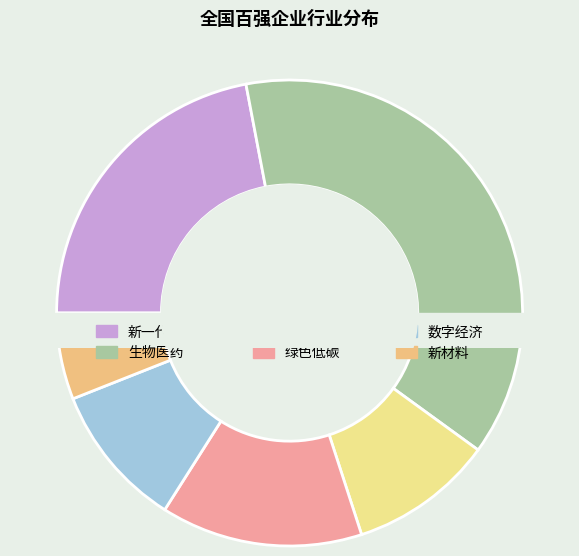

The 高端装备制造 slice represents 16% of the pie. True or false?

False